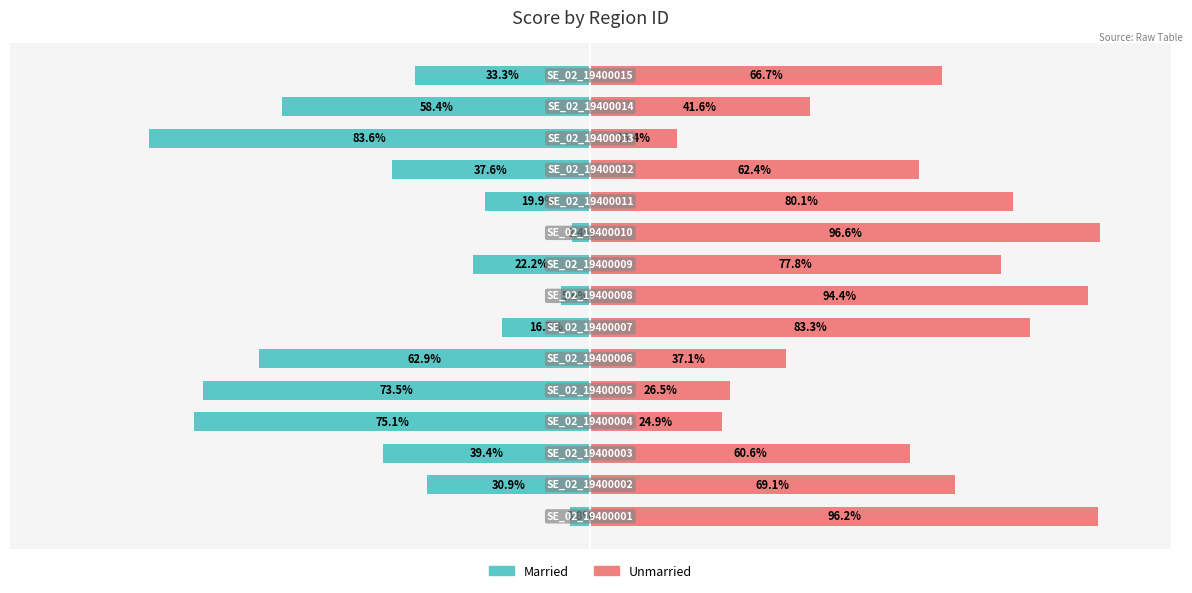

What is the difference between the second highest and second lowest values in the Unmarried series?

71.3